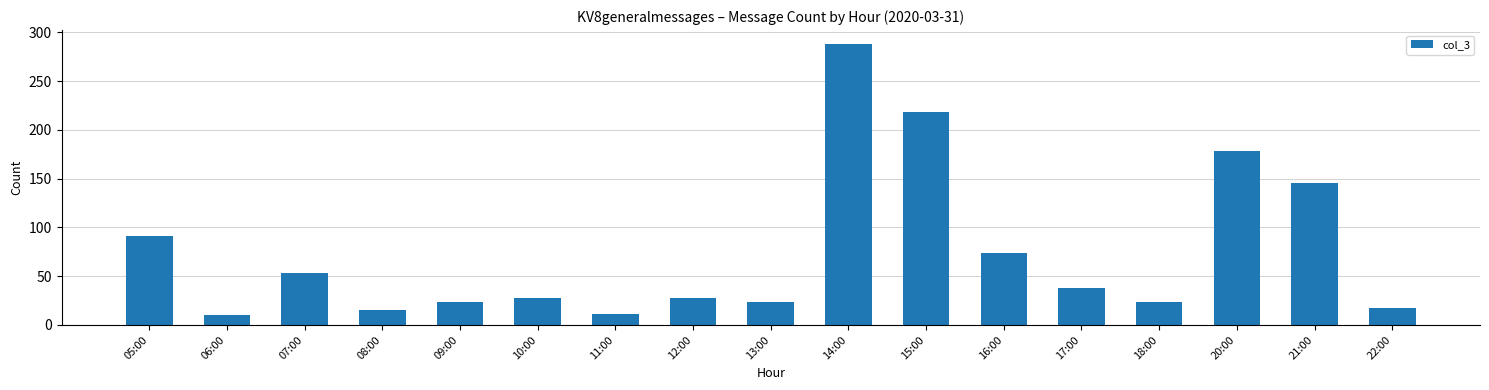

Between 21:00 and 16:00, which is larger?

21:00